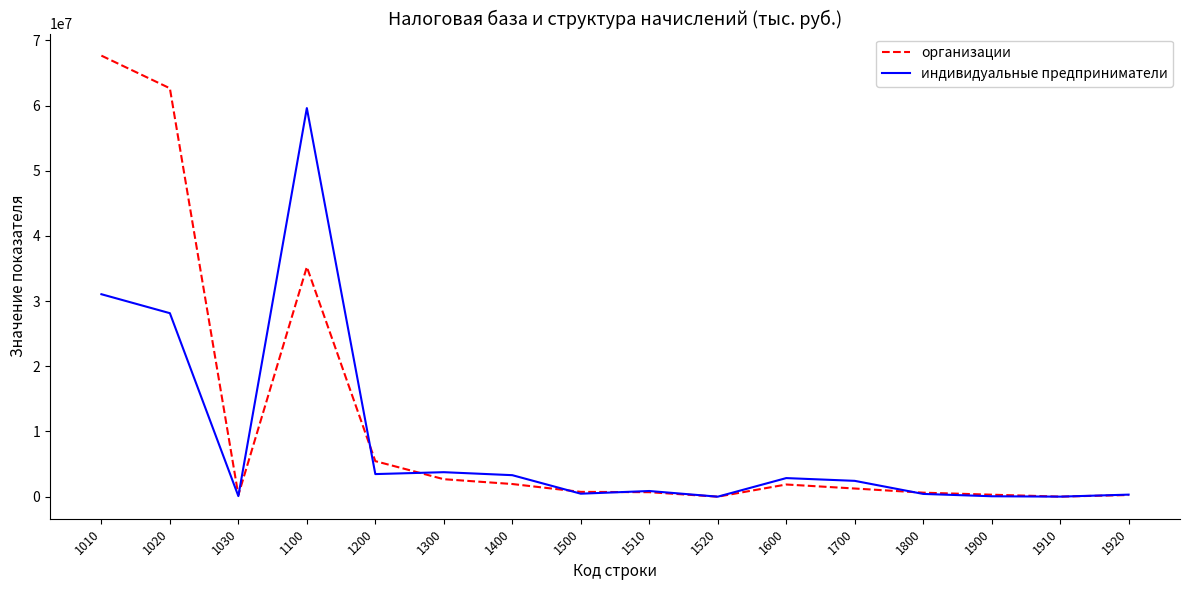

Which series changed the most between 1010 and 1030?

организации